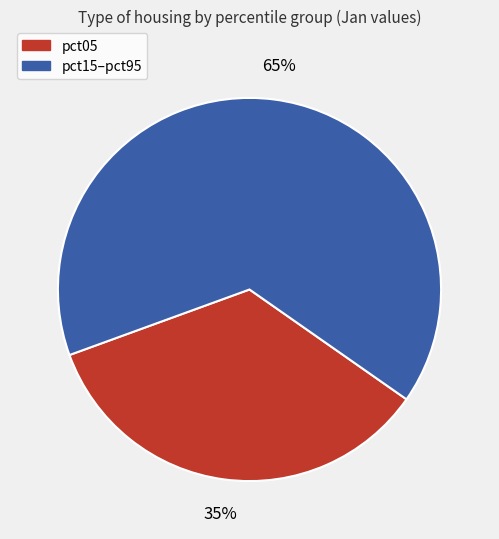

To the nearest percent, what is the average slice percentage?

50%